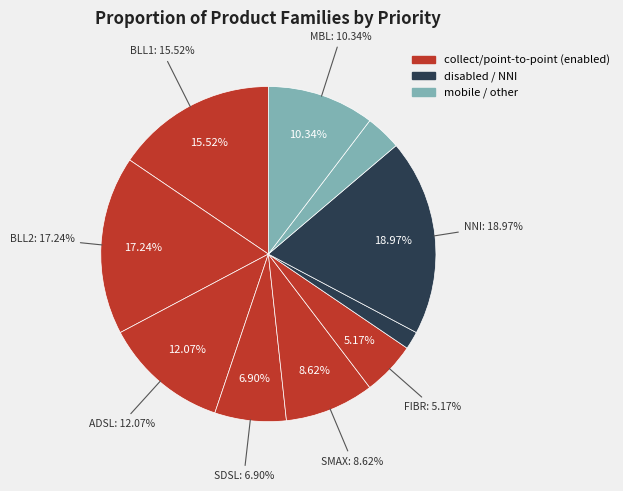

How many segments does this pie chart have?

10